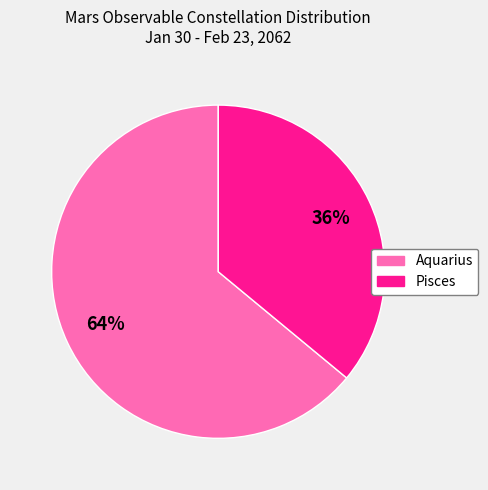

Combined, do Pisces and Aquarius account for over 50%?

Yes